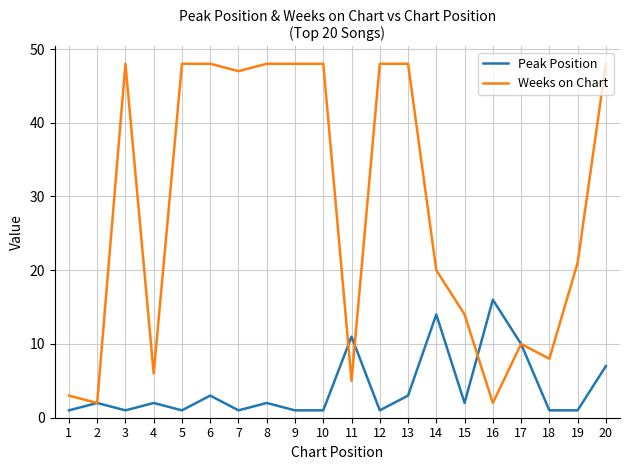

What is the total value across all series at 7?

48